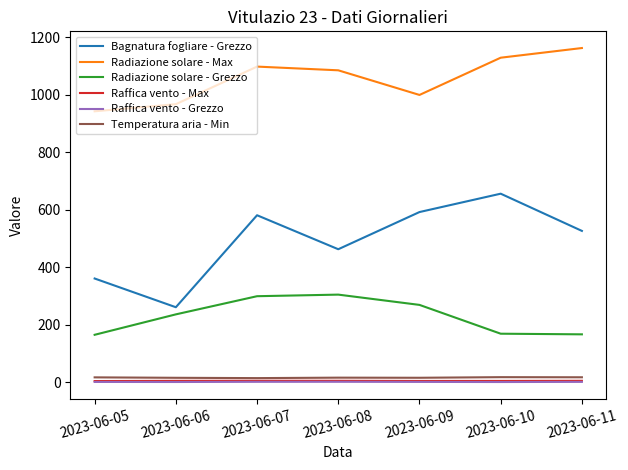

True or false: Radiazione solare - Grezzo has a value of 413.9 at 2023-06-08.

False